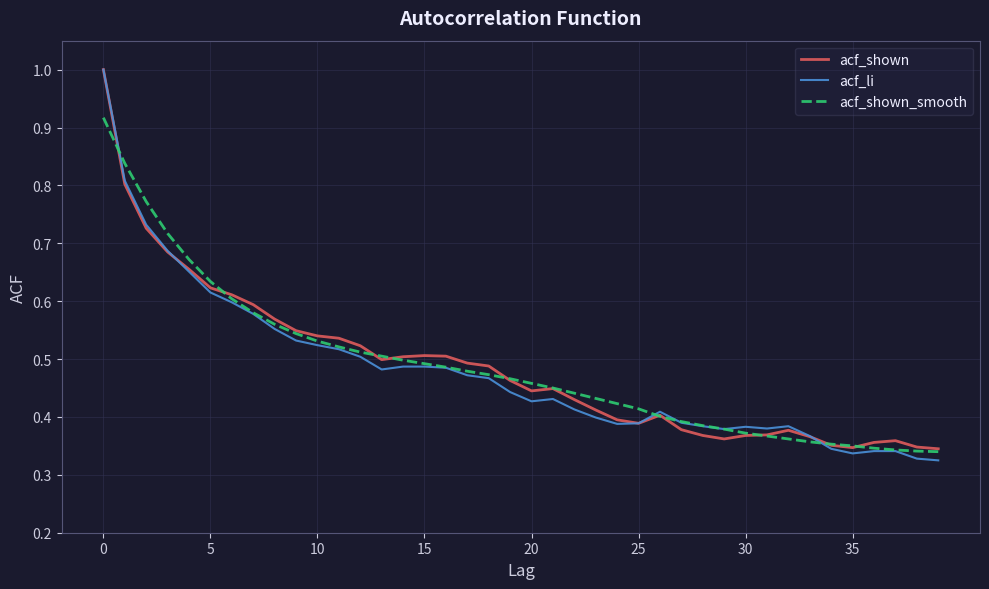

Which series has the largest range (max minus min)?

acf_li